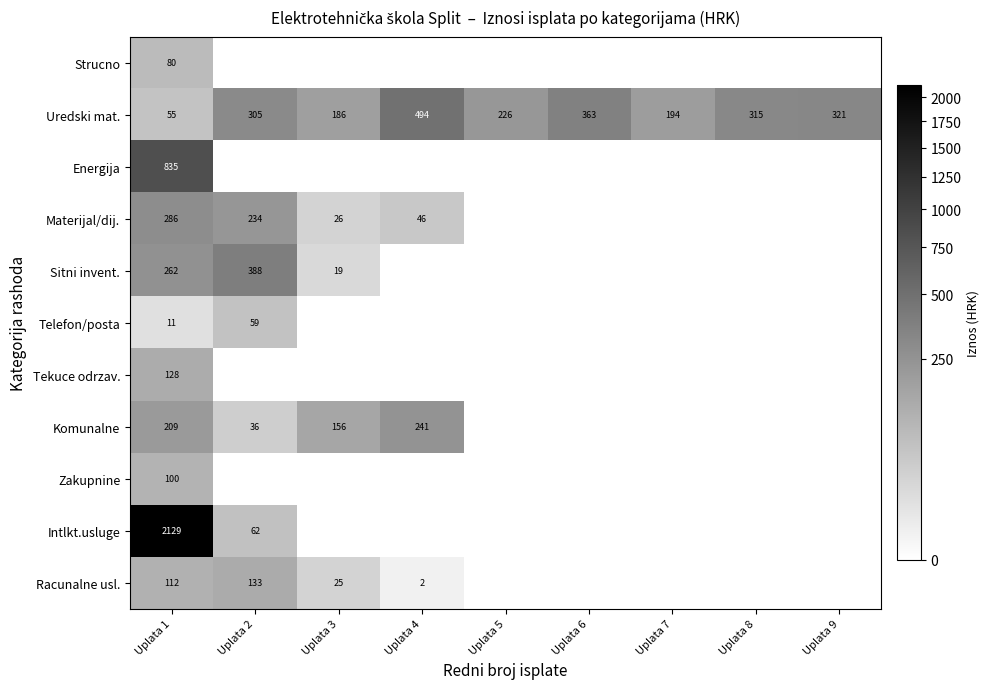

What is the total value across all series at Uplata 6?

362.9